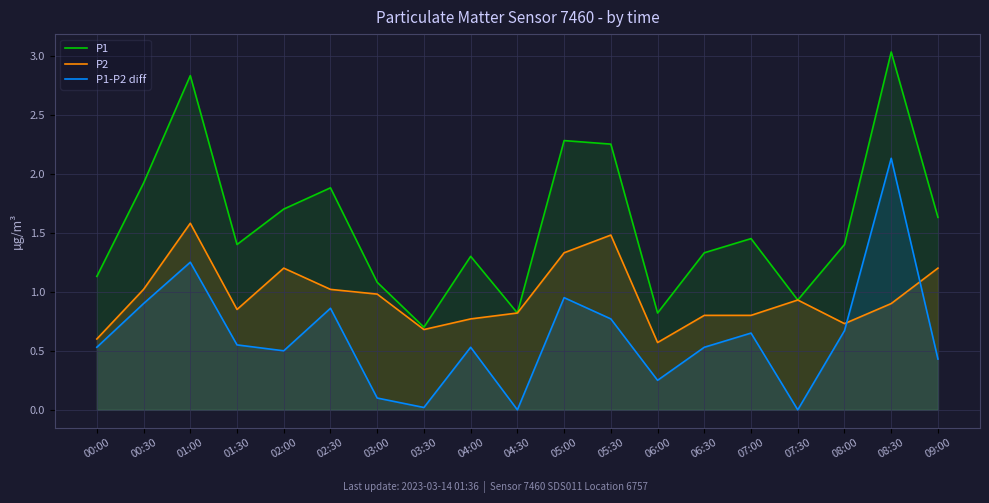

At which label is P2 closest to 1?

00:30